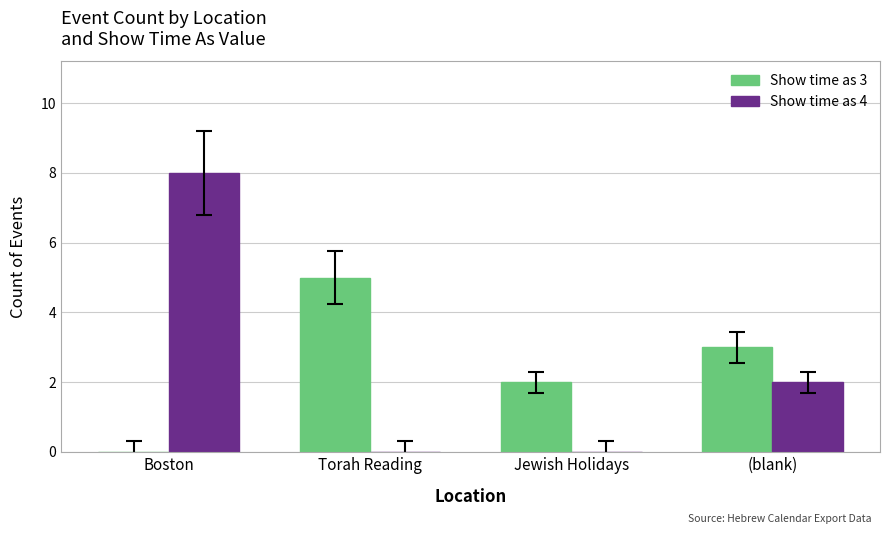

At which category is the sum across all series the highest?

Boston